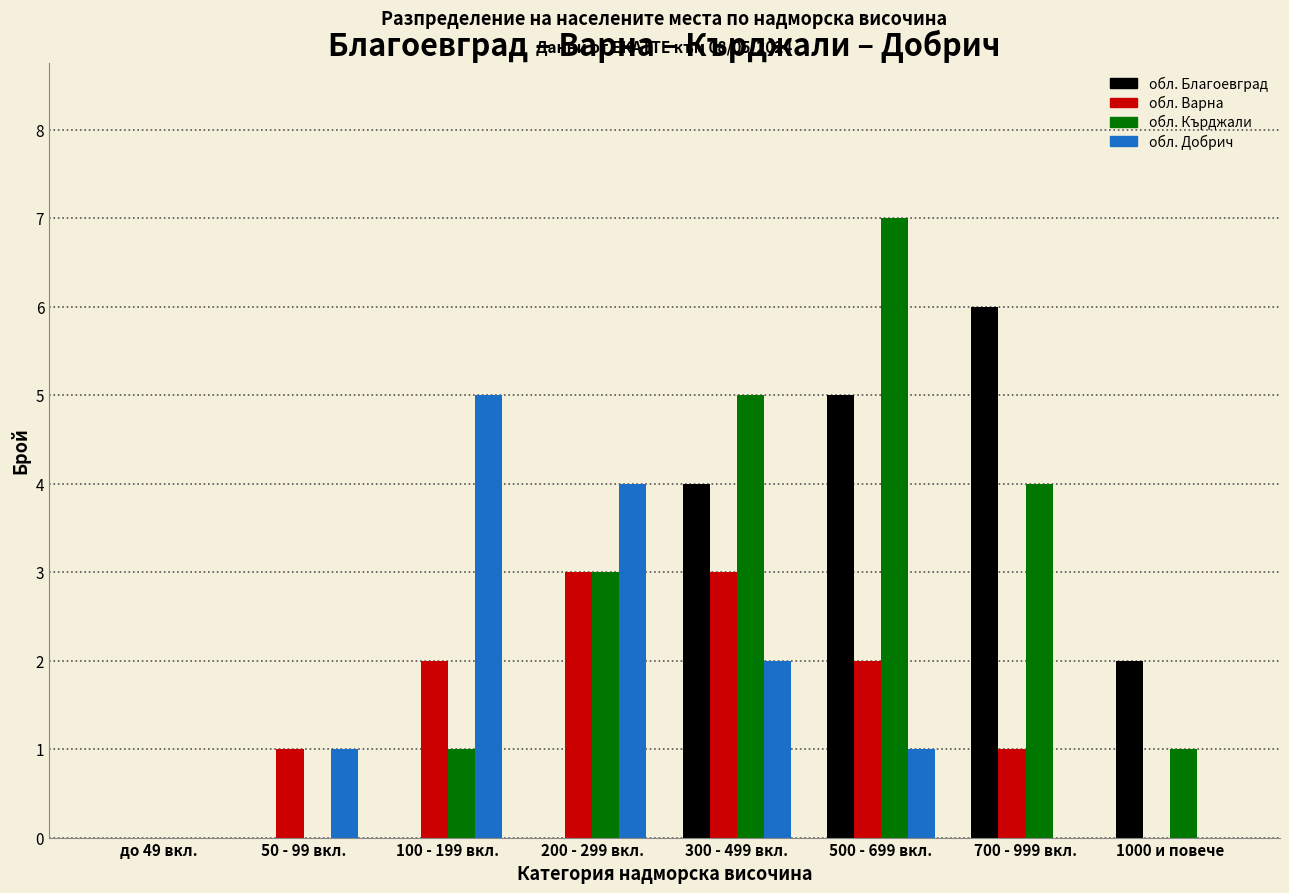

Which series has the largest total across all categories?

обл. Кърджали